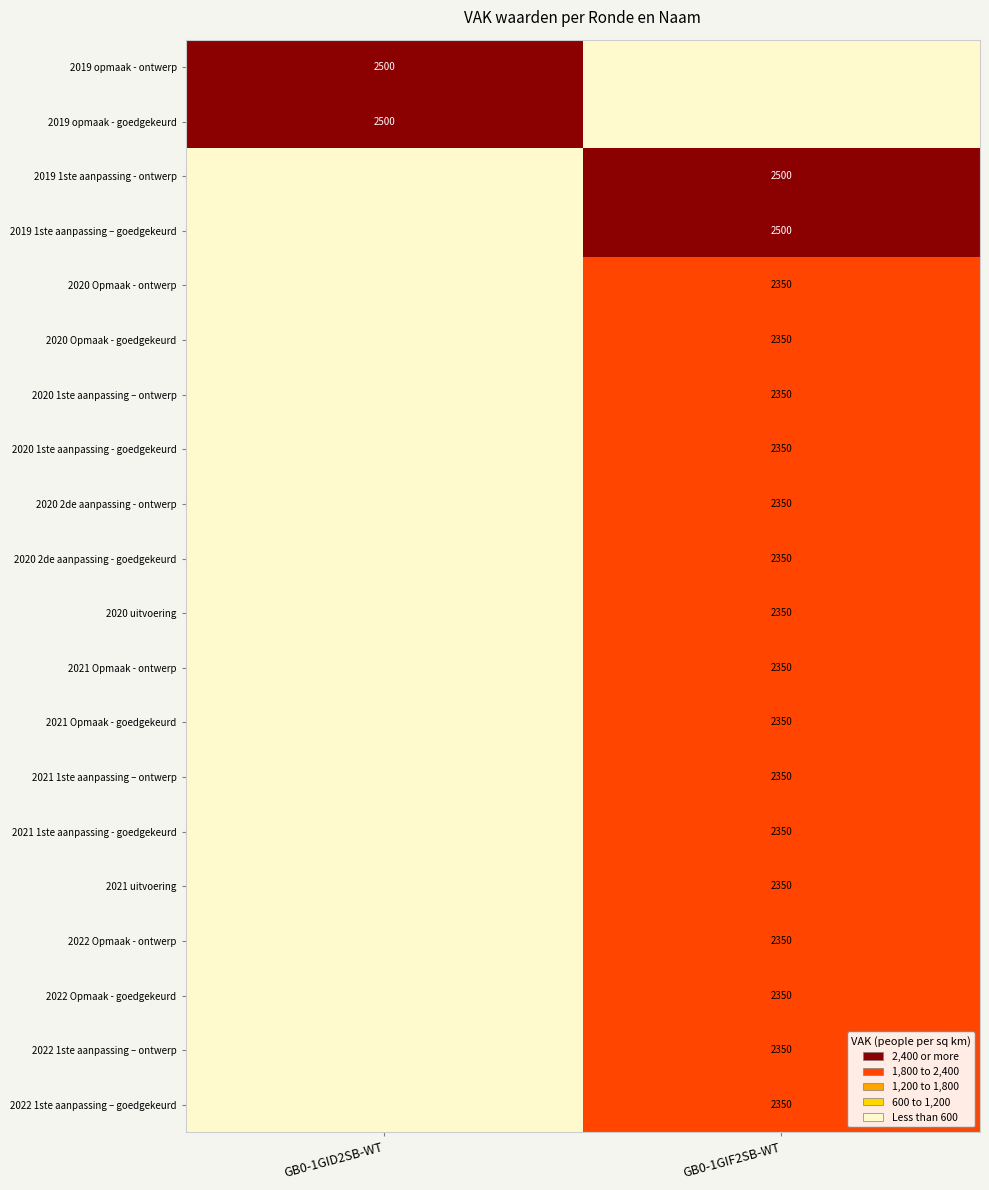

The value of 2020 Opmaak - goedgekeurd at GB0-1GIF2SB-WT is 1337. True or false?

False